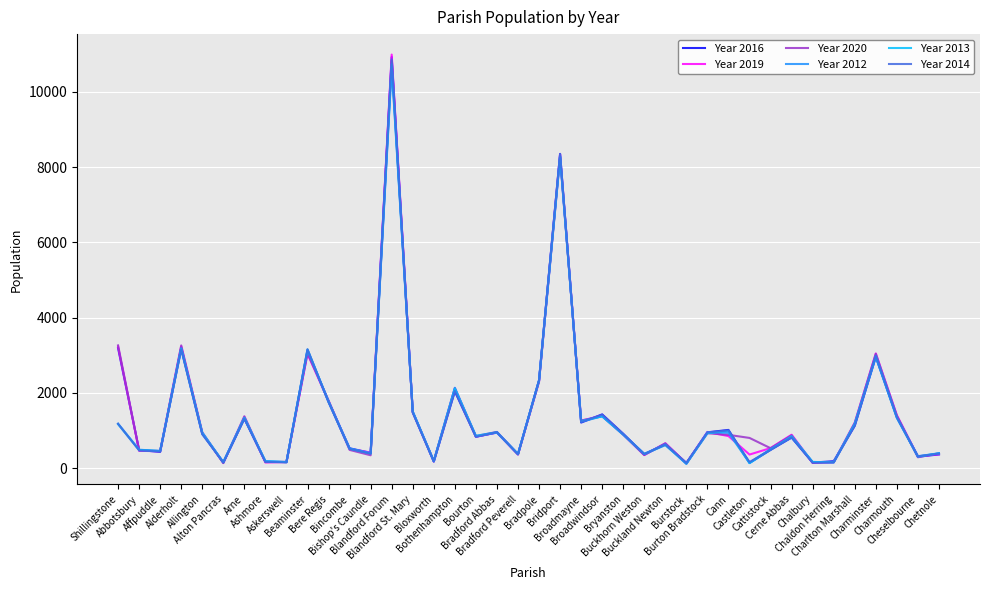

Which series changed the most between Allington and Burstock?

Year 2020